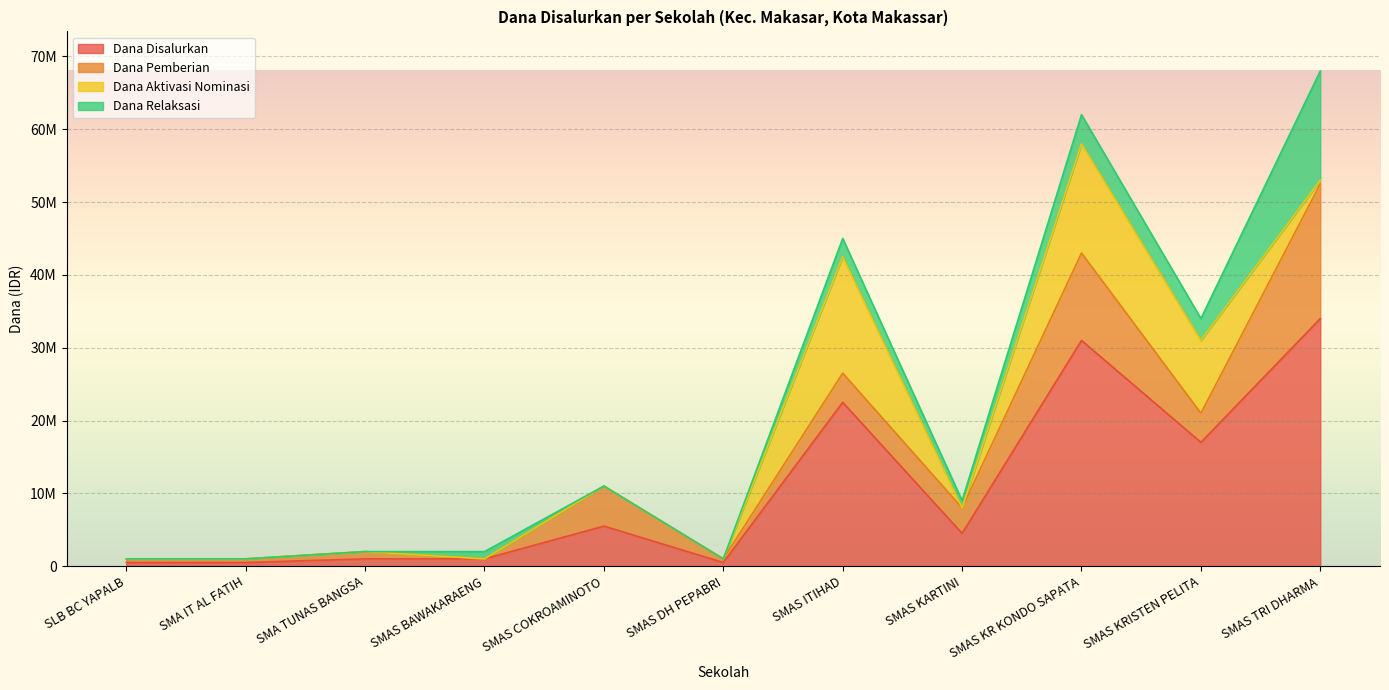

What is the sum of the Dana Disalurkan values at SMAS KR KONDO SAPATA and SMAS ITIHAD?

53500000